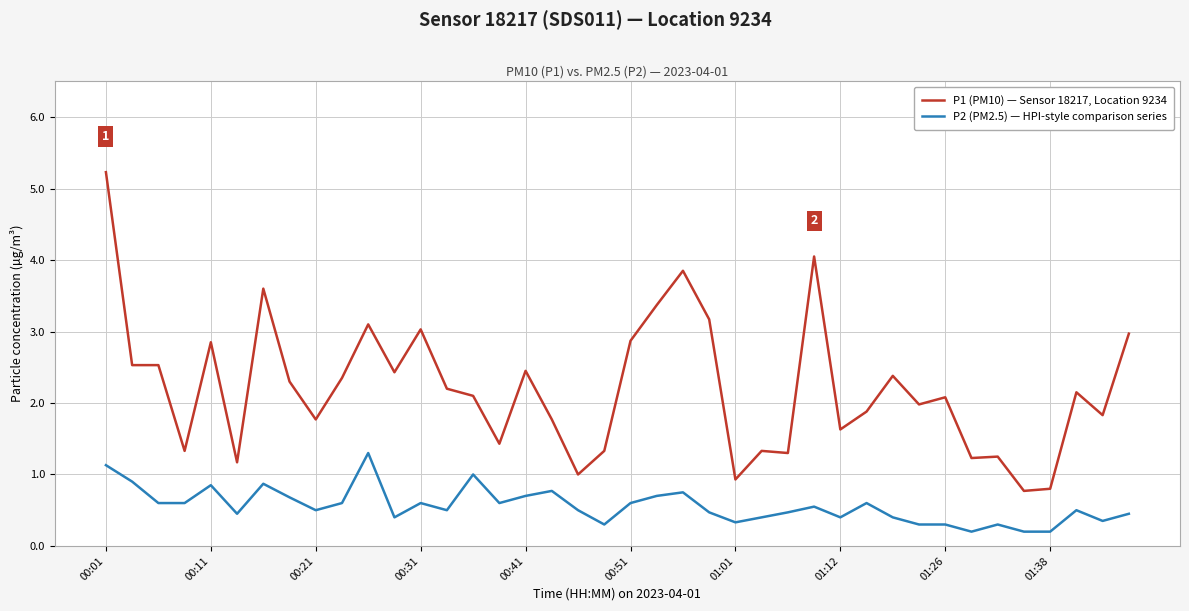

True or false: P1 (PM10) — Sensor 18217, Location 9234 and P2 (PM2.5) — HPI-style comparison series intersect in this chart.

False